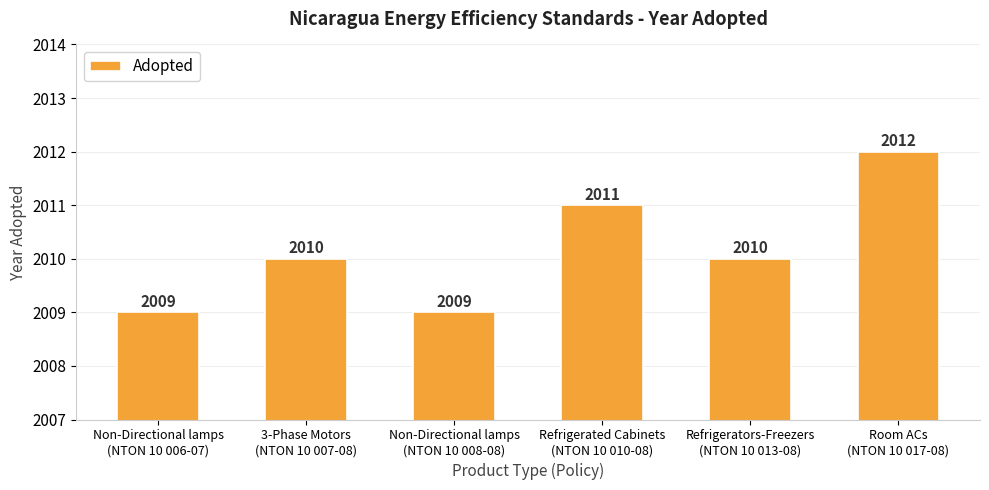

What is the minimum value shown in the chart?

2009